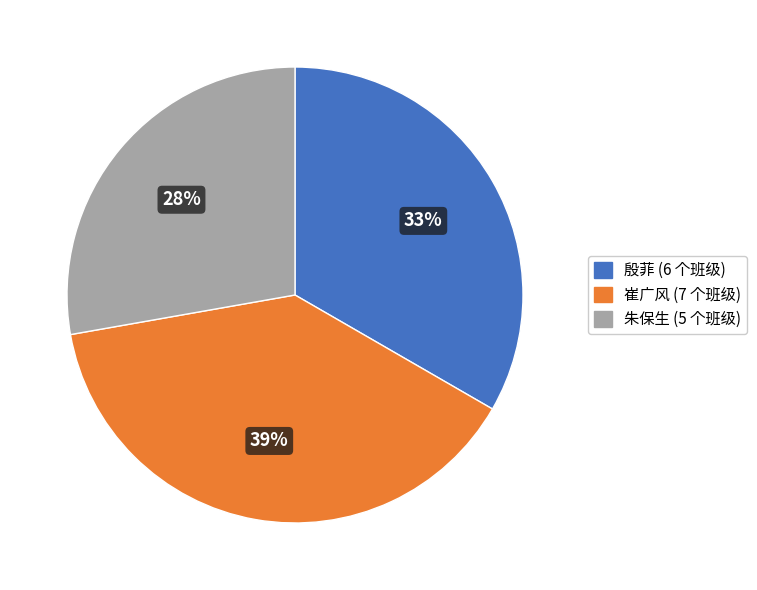

Rank the categories by value from highest to lowest.

崔广风, 殷菲, 朱保生